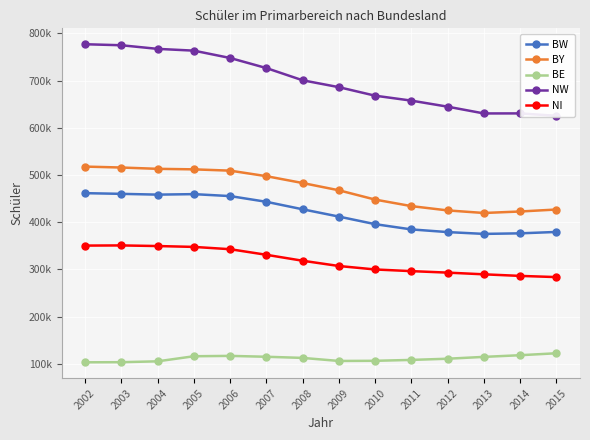

What is the minimum value shown in the chart?

103237